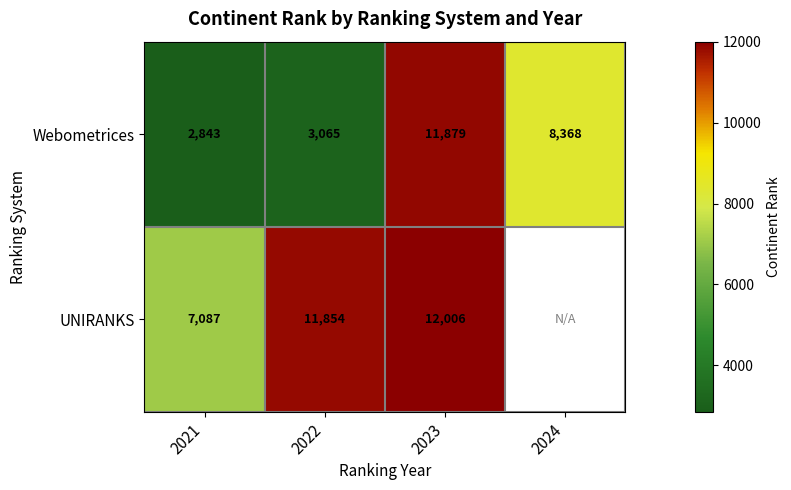

What is the difference between the highest and lowest values at 2023?

127